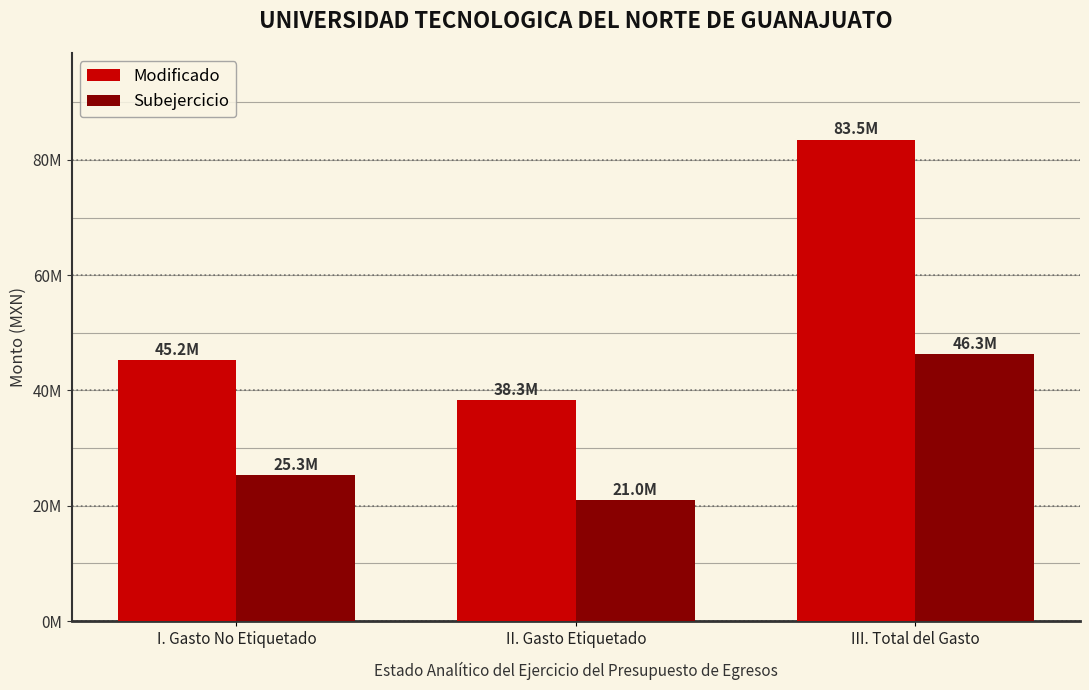

What position from the left is II. Gasto Etiquetado?

2